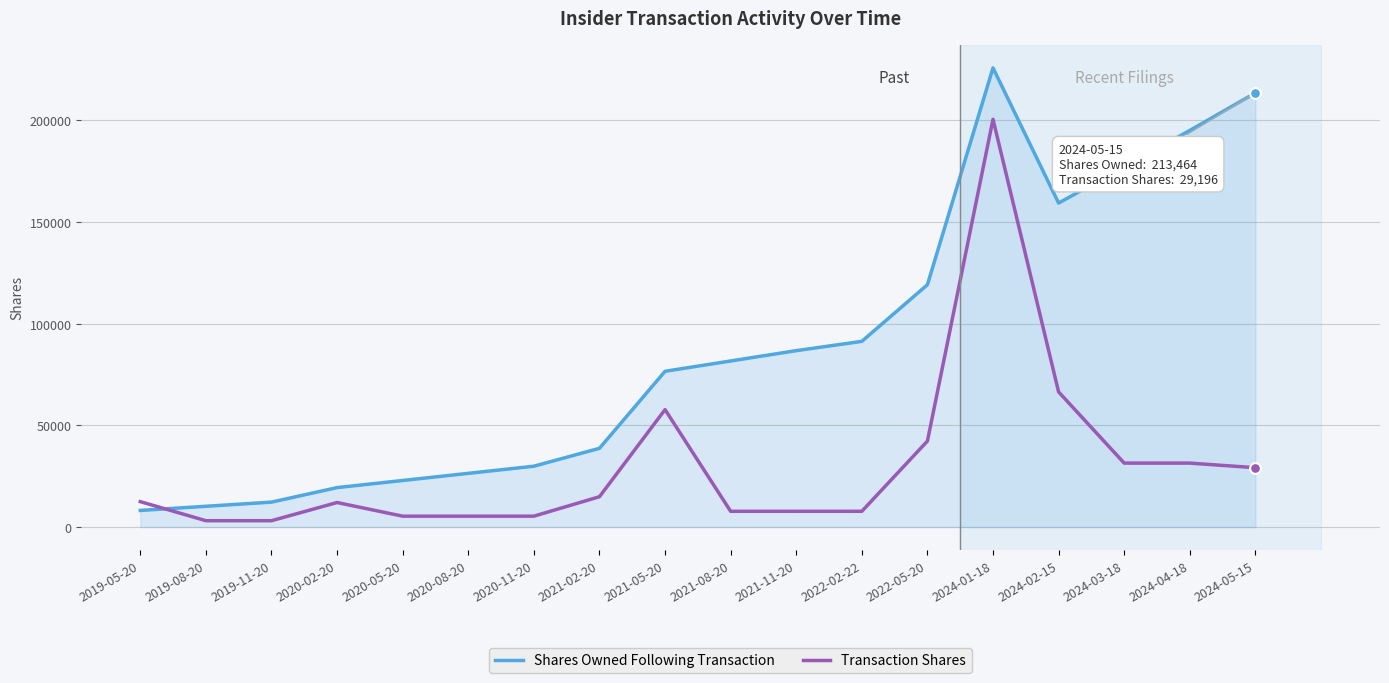

Is the value of Shares Owned Following Transaction at 2021-05-20 greater than the value of Transaction Shares at 2020-02-20?

Yes